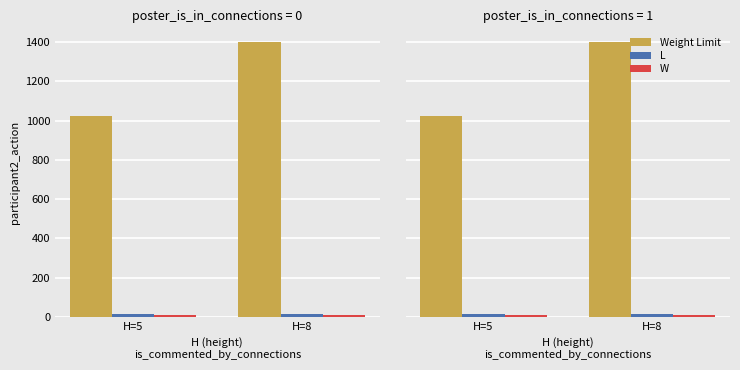

Is it true that Weight Limit equals 798.8 at H=8?

False